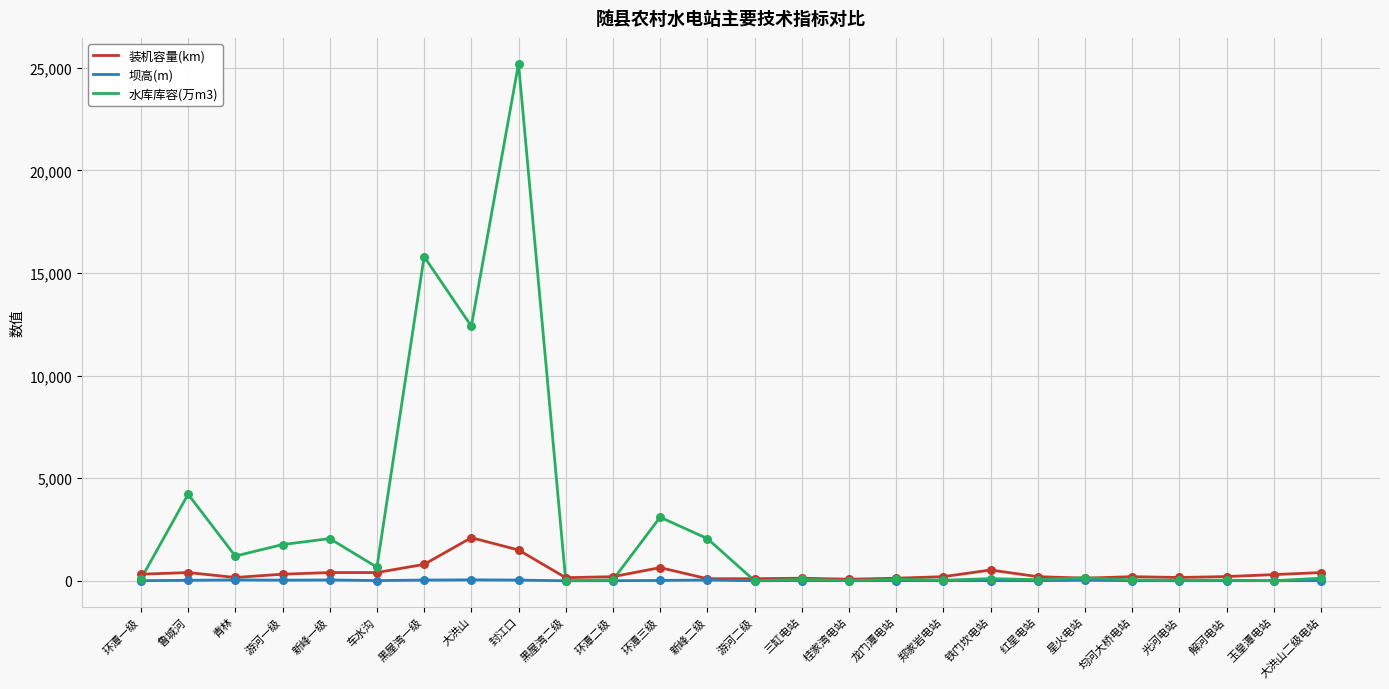

Which series has the largest total across all categories?

水库库容(万m3)